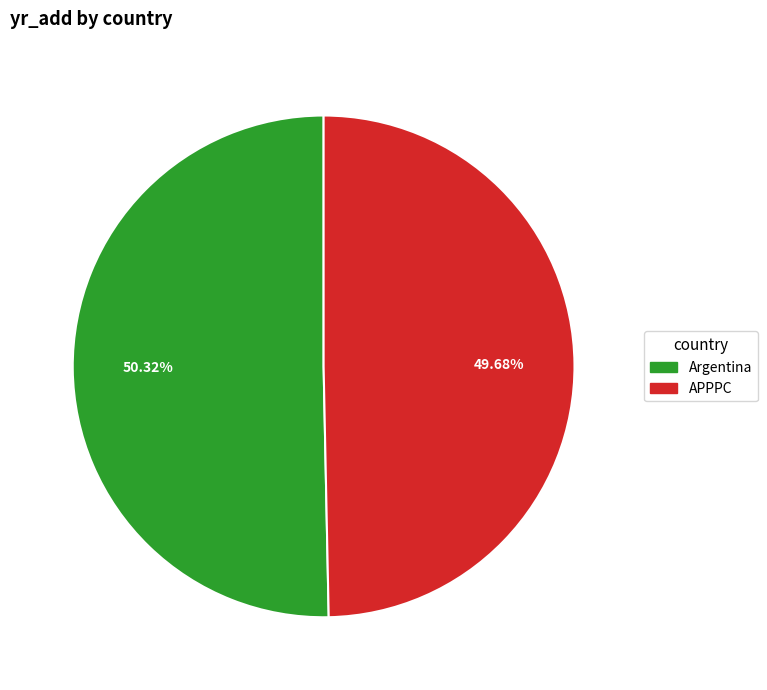

What is the ratio of the value at APPPC to the value at Argentina?

1.0